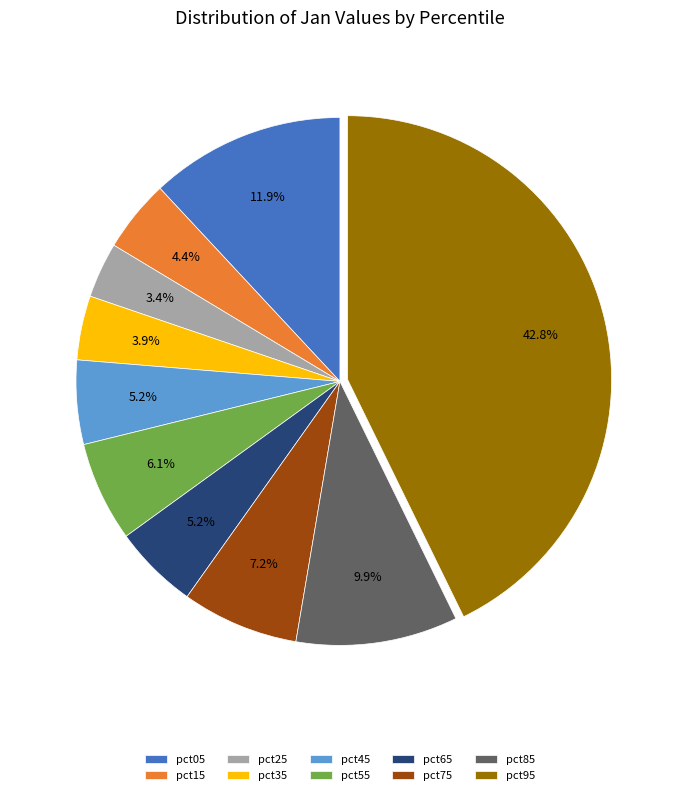

The pct65 slice represents 5% of the pie. True or false?

True